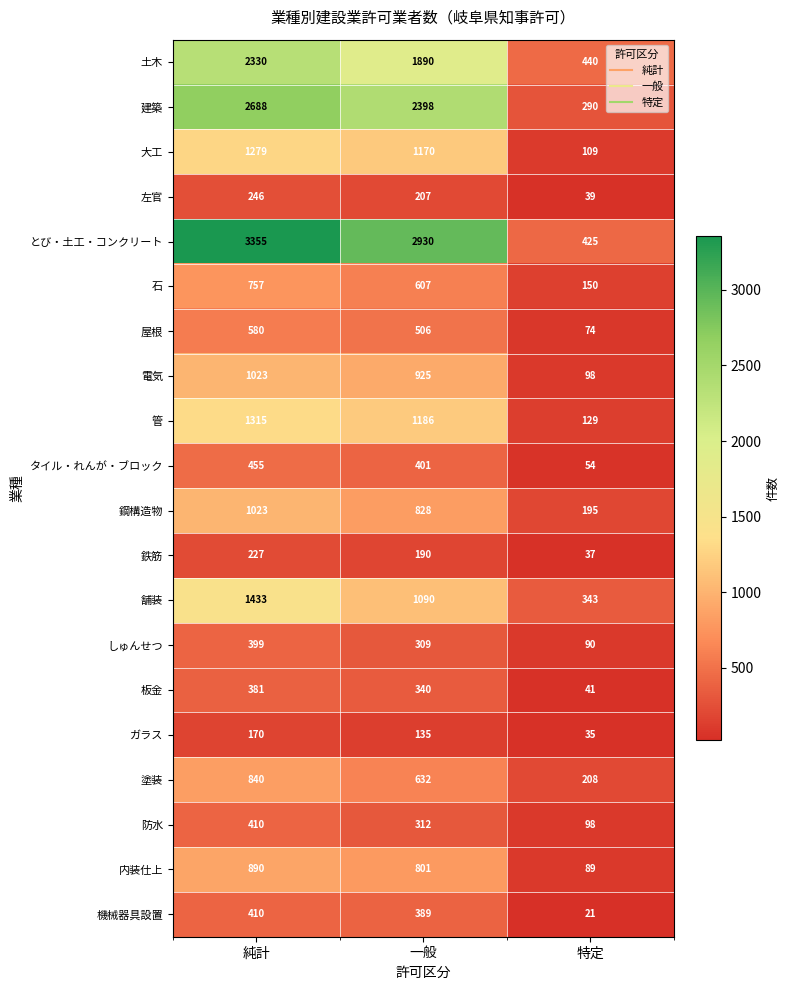

How many categories are shown in the chart?

3